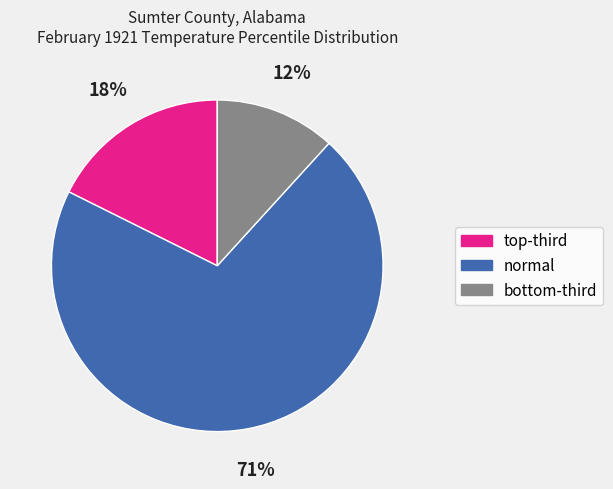

Which slice is the smallest?

bottom-third